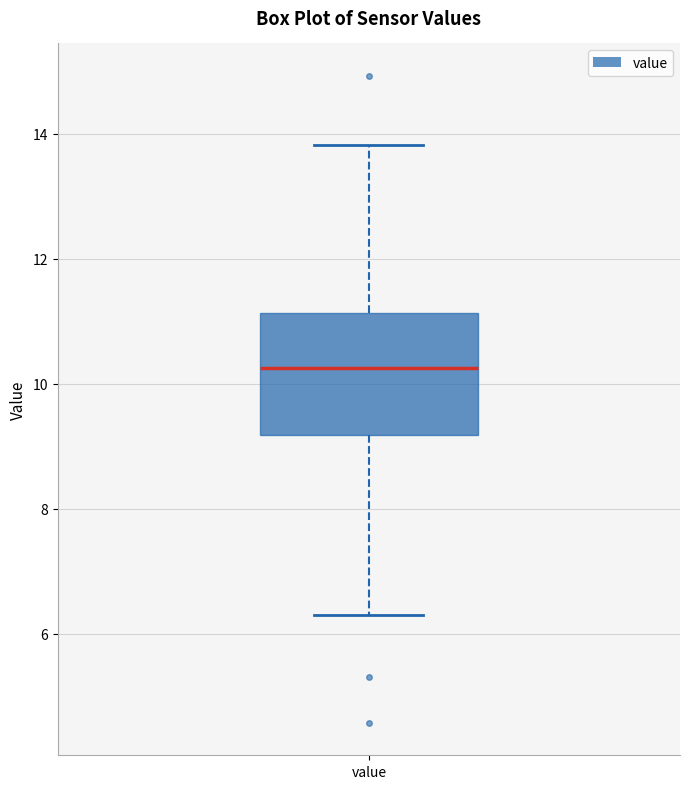

Read this box plot against the y-axis: the position of the median line, the range covered by the box, and the ends of both whiskers. The values are not printed on the chart, so give them approximately, as read against the axis.

median 10.2, box 9.2 to 11.2, whiskers 6.4 to 13.8